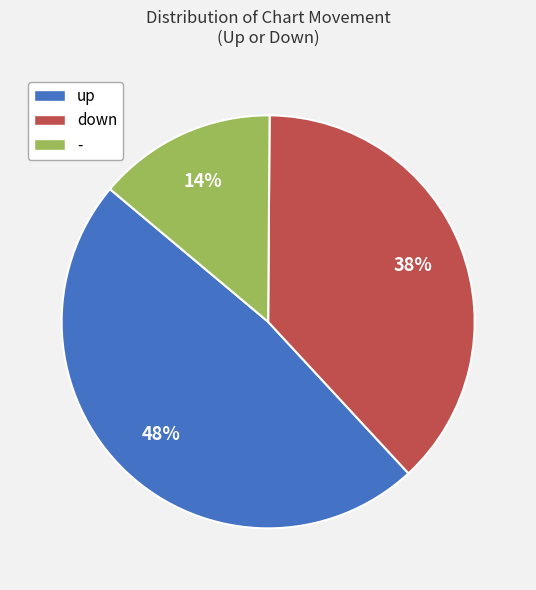

Is it true that up is 56% of the pie?

False